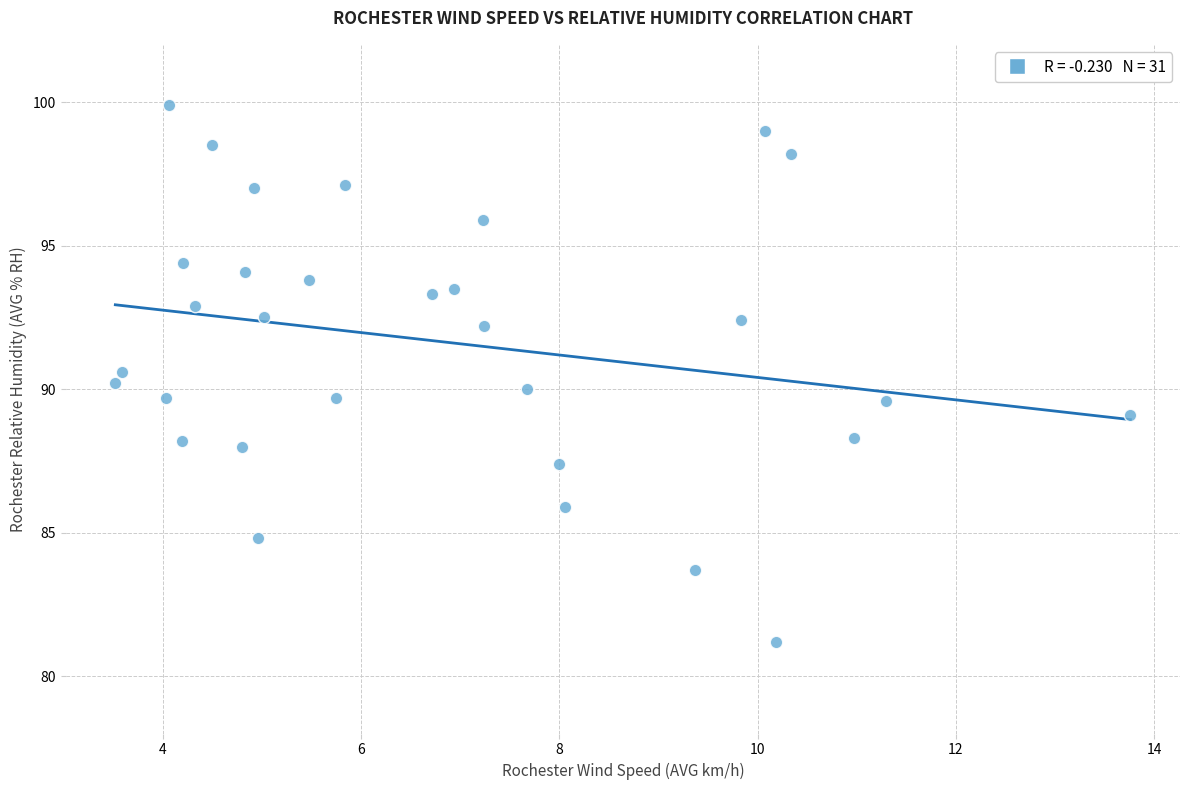

What is the range of X values (max minus min)?

10.2